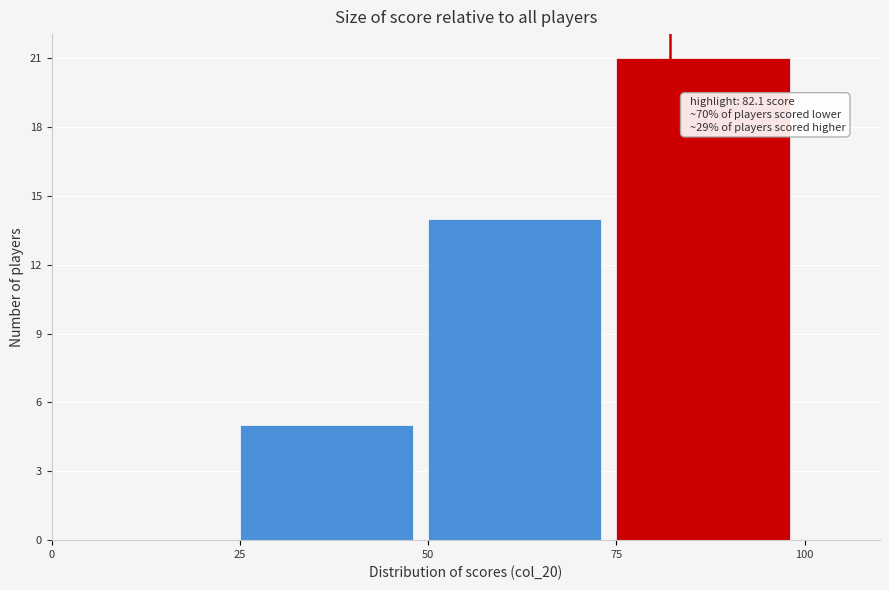

Which range on the x-axis has the tallest bar?

75 to 100